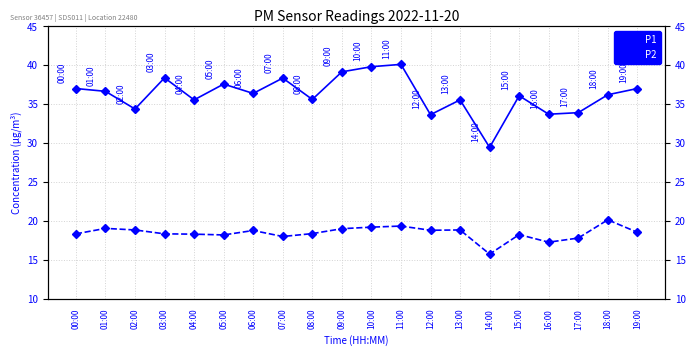

At which label is P1 closest to 34?

17:00